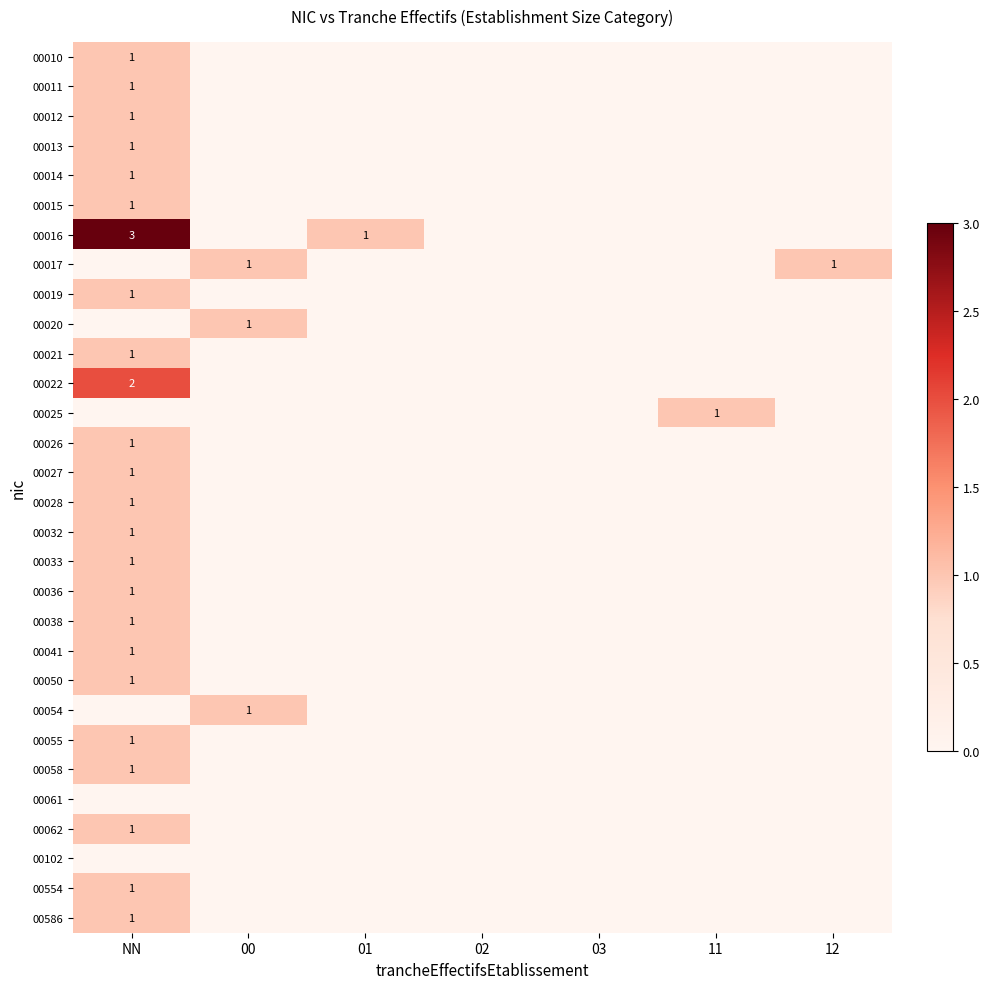

Which category has the highest value in the 00058 series?

NN